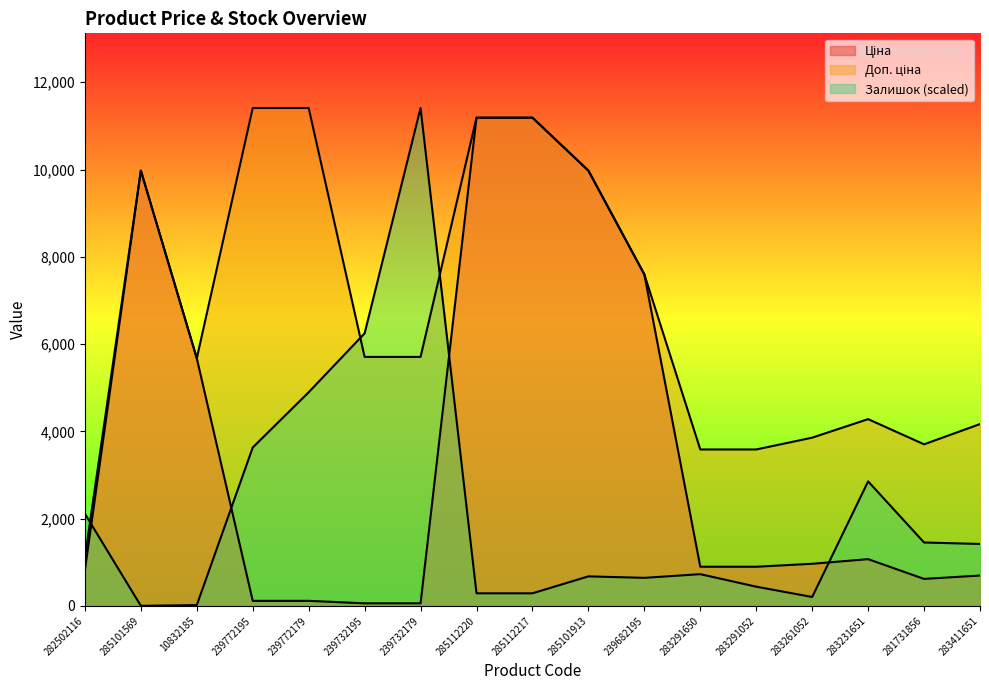

Where is the first local maximum for Залишок?

239732179